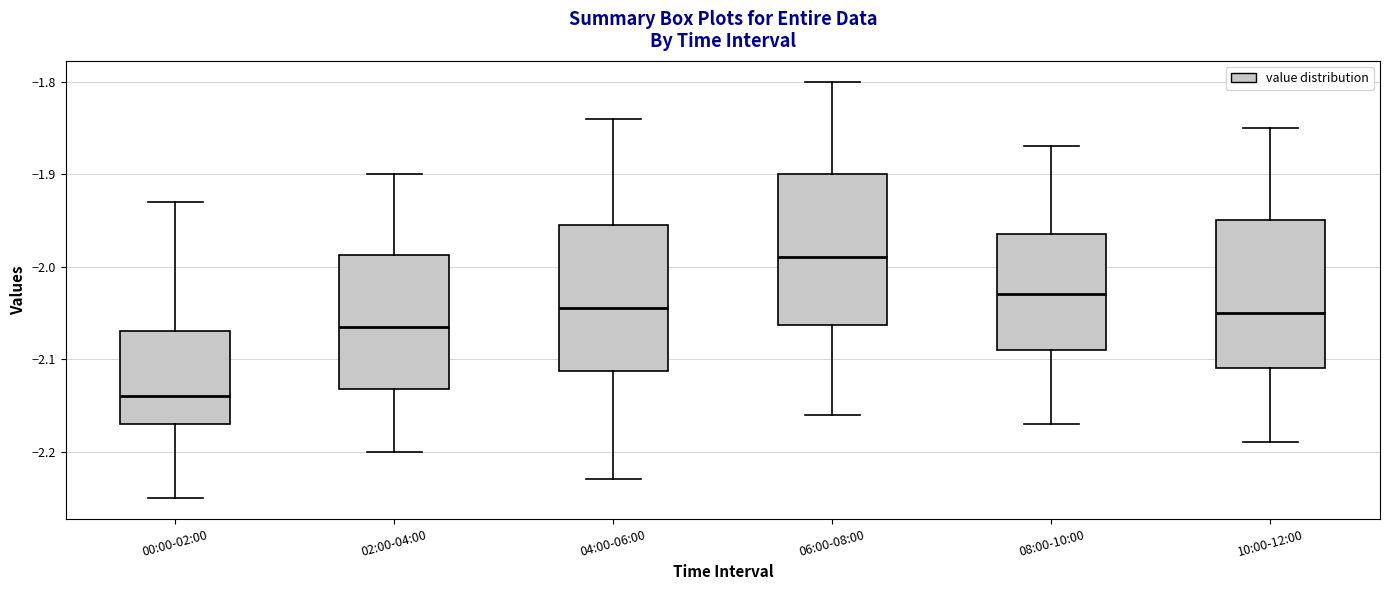

Where is the lower edge of the box for 00:00-02:00 on the y-axis? The values are not printed on the chart, so give them approximately, as read against the axis.

-2.17